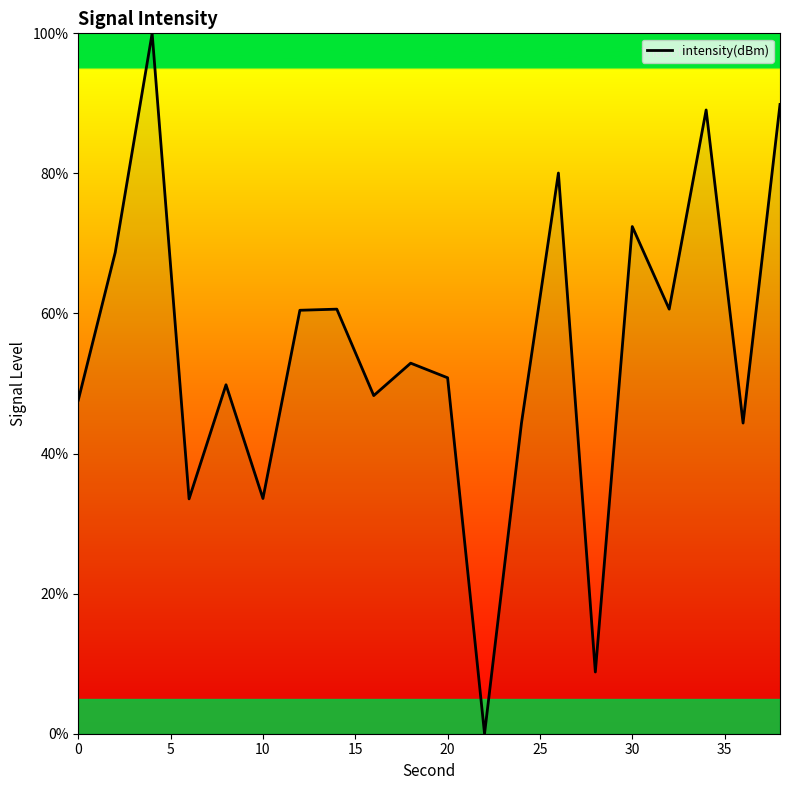

What is the difference between the maximum and minimum values?

100.0